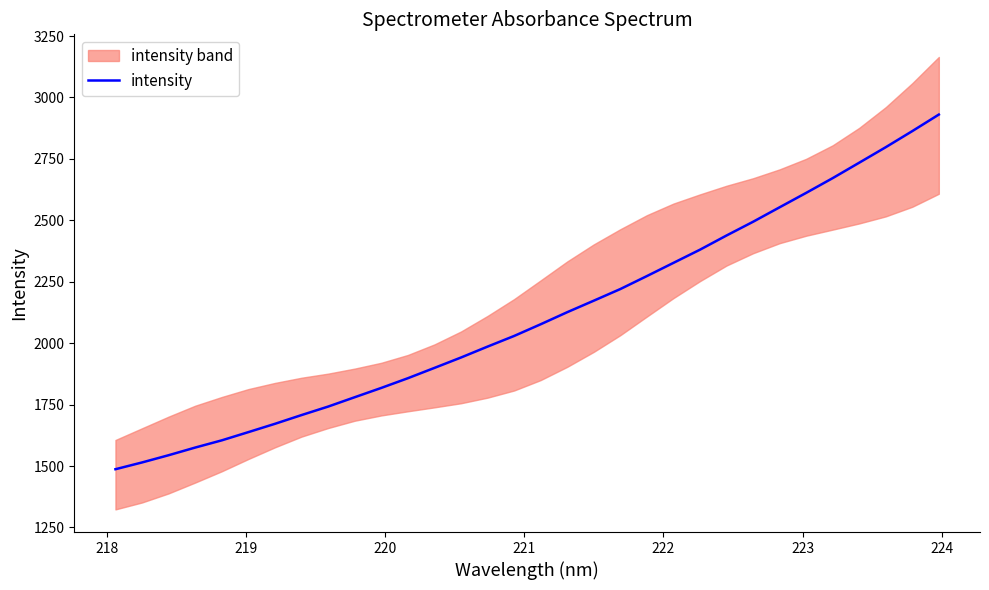

What is the minimum value for intensity?

1487.0